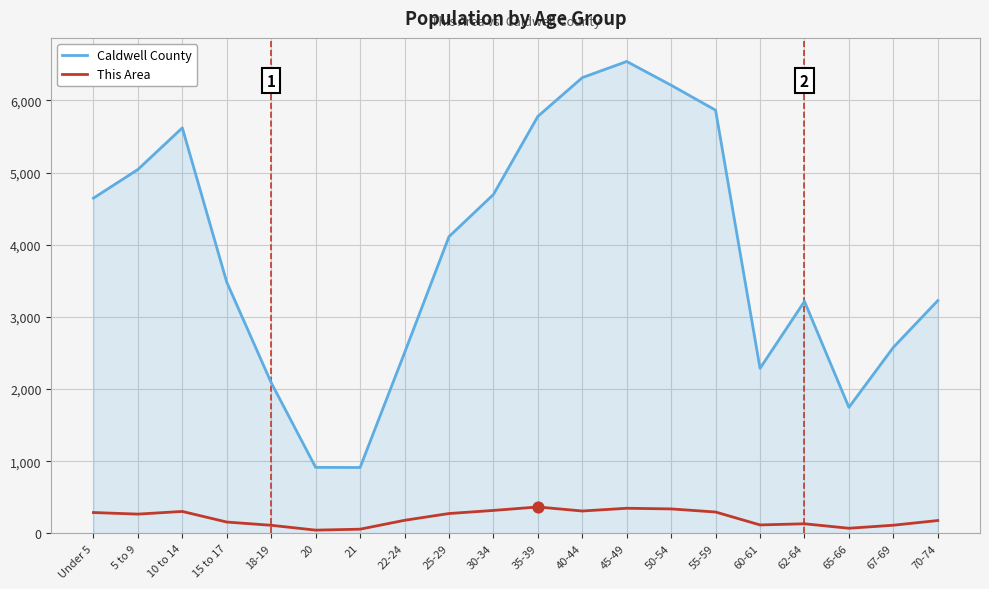

Between 5 to 9 and 22-24, which series saw the biggest shift?

Caldwell County